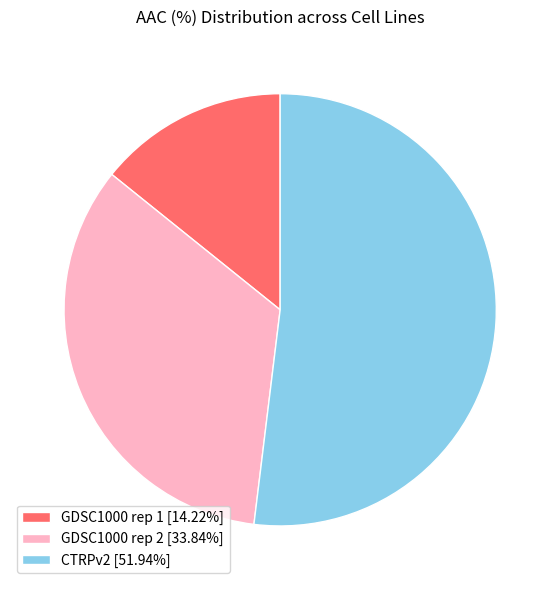

What is the largest slice in the pie chart?

CTRPv2